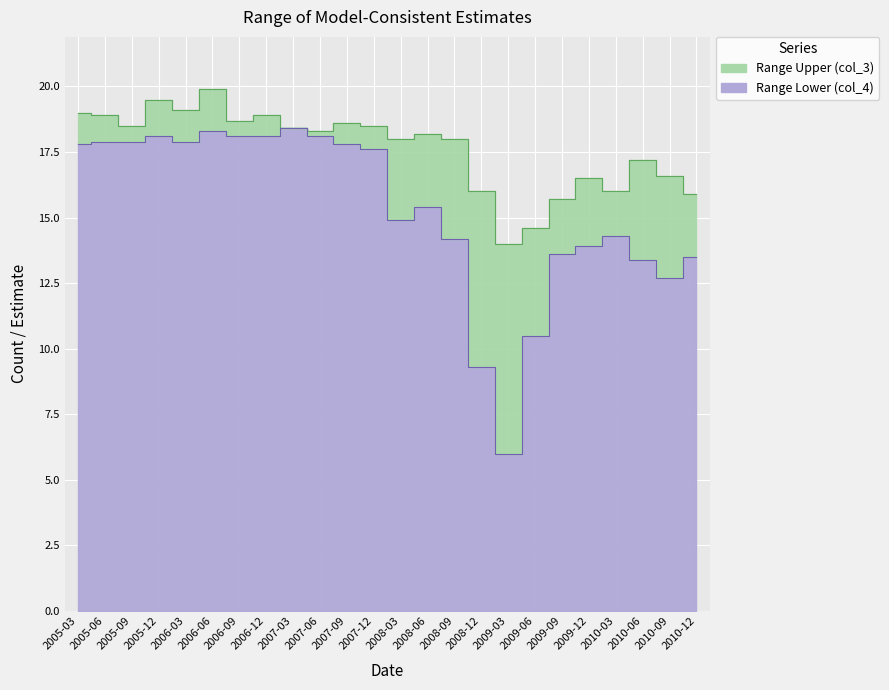

What is the spread (max minus min) of values at 2010-03?

1.7